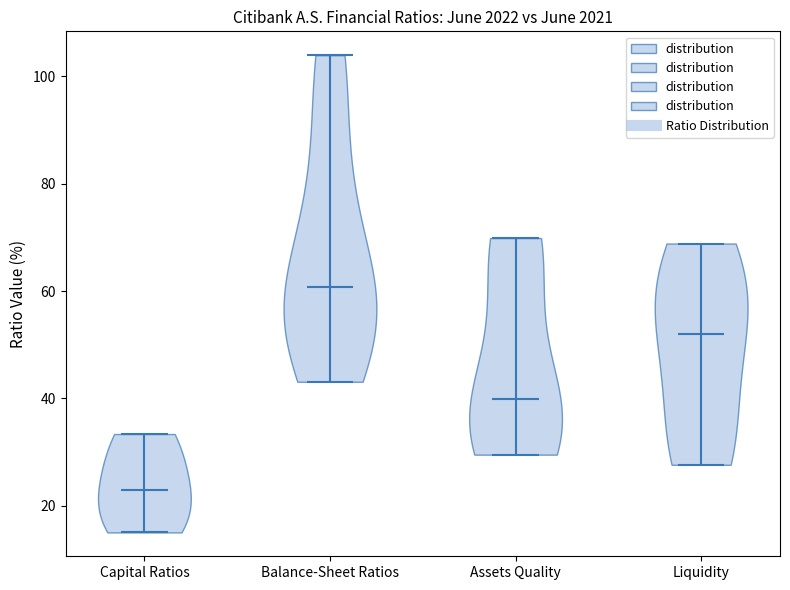

Reading left to right, read every violin against the y-axis: where its median line is, and the lowest and highest points it reaches. The values are not printed on the chart, so give them approximately, as read against the axis.

Capital Ratios: median line 22, lowest point 16, highest point 34
Balance-Sheet Ratios: median line 60, lowest point 44, highest point 104
Assets Quality: median line 40, lowest point 30, highest point 70
Liquidity: median line 52, lowest point 28, highest point 68